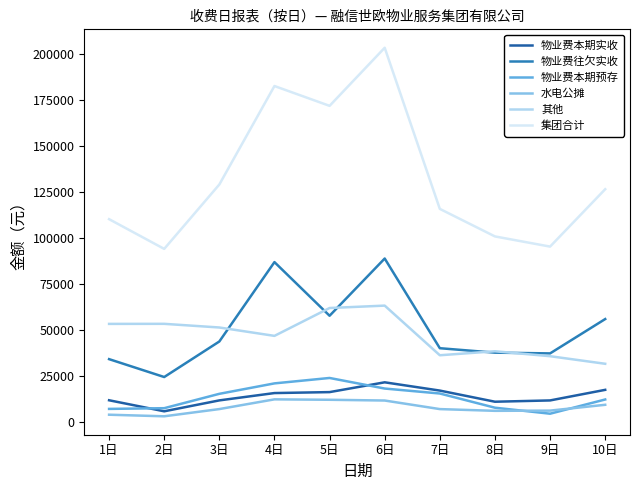

In 集团合计, how many points are lower than both neighbors (excluding endpoints)?

3